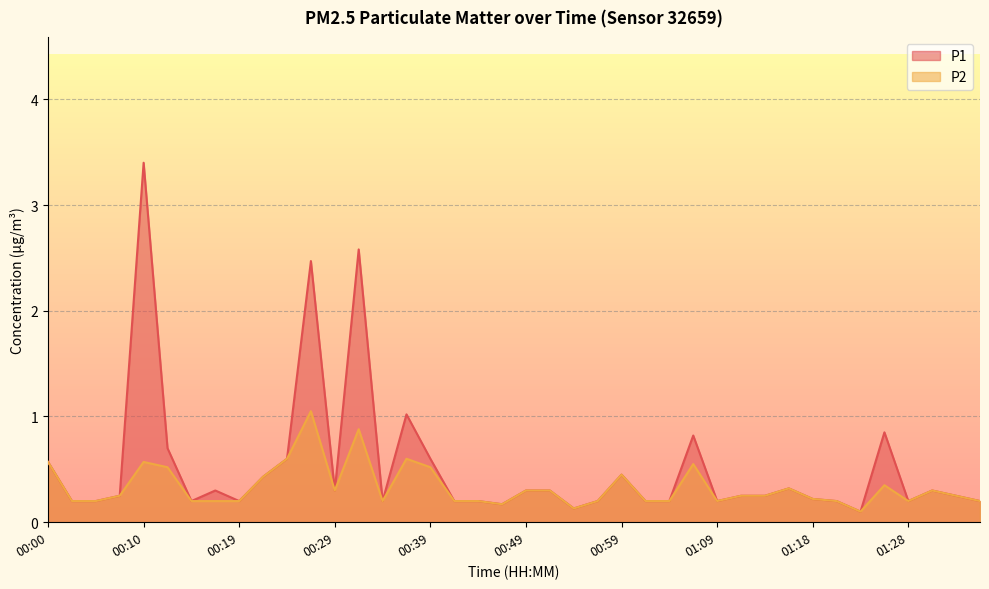

True or false: P2 and P1 cross at least once.

False